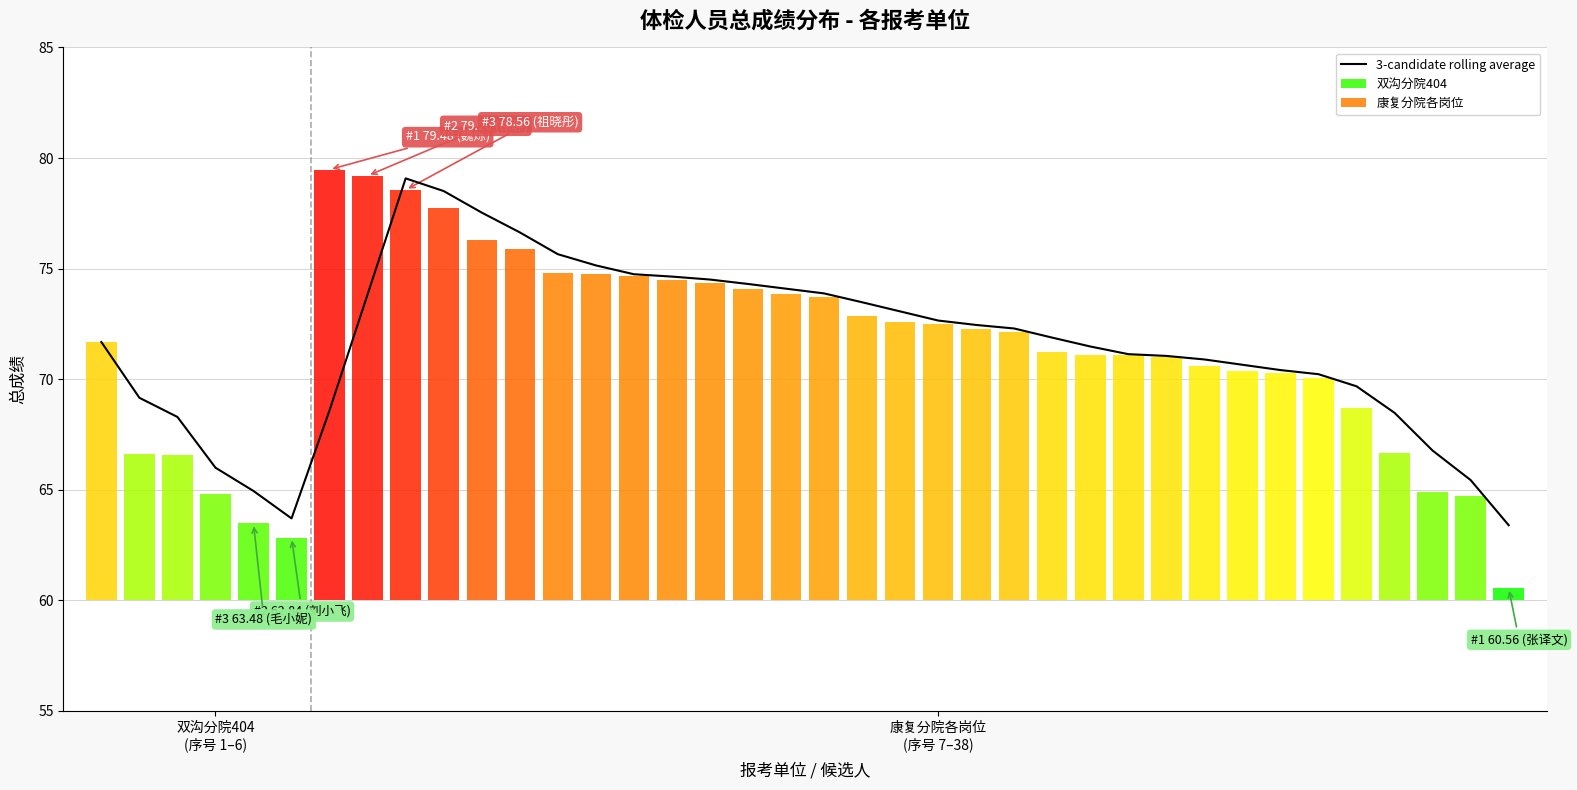

Count the number of categories in the chart.

38